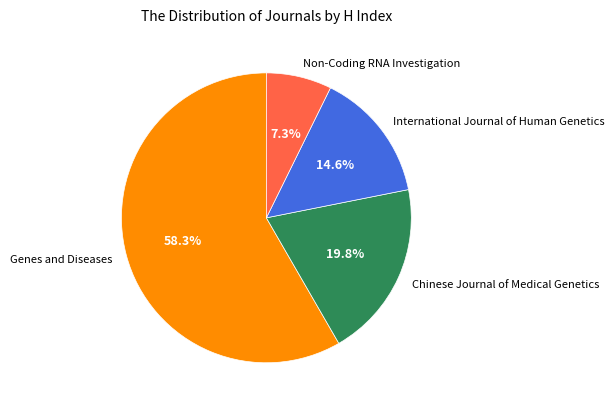

What is the ratio of the value at Non-Coding RNA Investigation to the value at Chinese Journal of Medical Genetics?

0.4